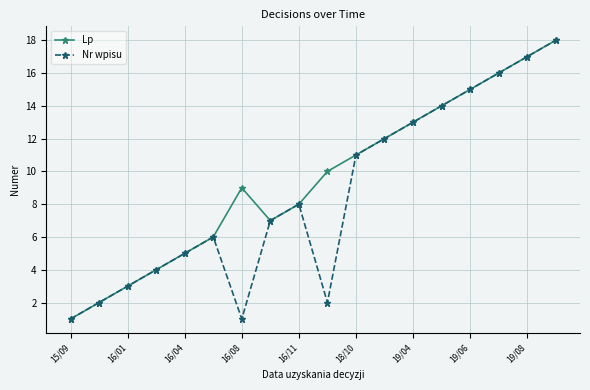

How many series are shown in this chart?

2